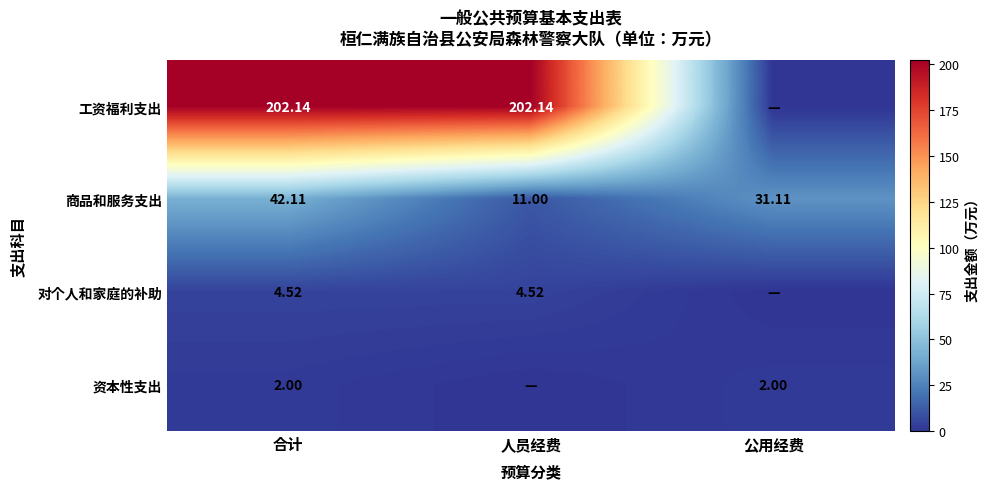

Is the value of 工资福利支出 at 合计 greater than the value of 资本性支出 at 合计?

Yes